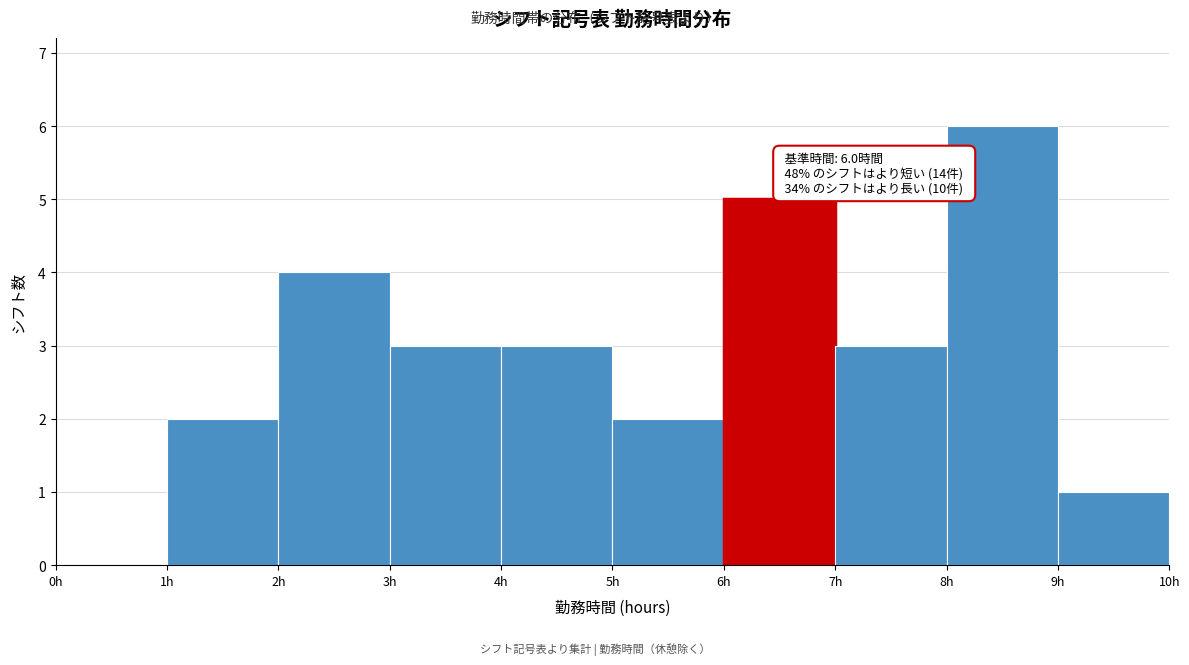

Which range on the x-axis has the tallest bar?

8 to 9